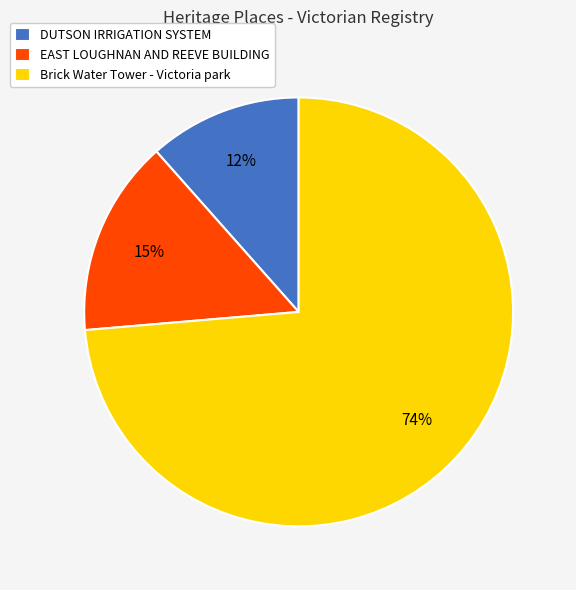

To the nearest percent, what is the combined percentage of Brick Water Tower - Victoria park and EAST LOUGHNAN AND REEVE BUILDING?

88%